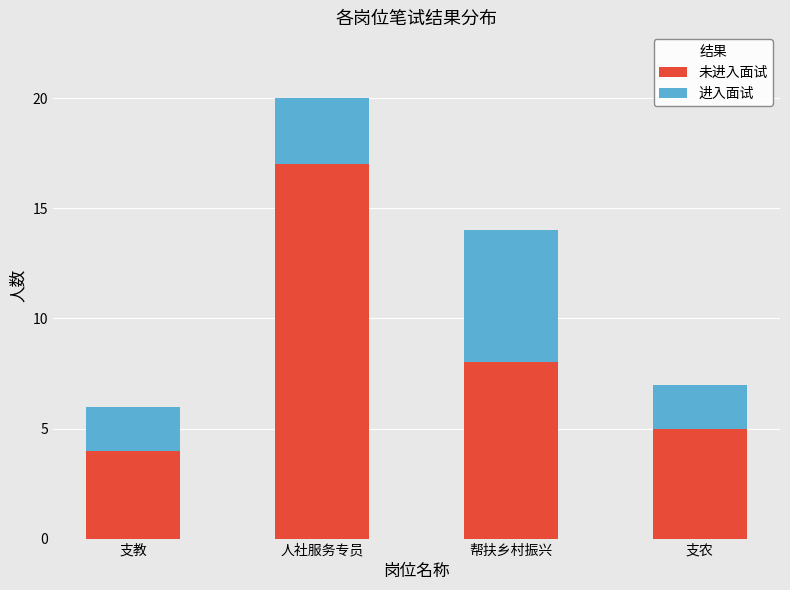

How many bars are there in total?

4